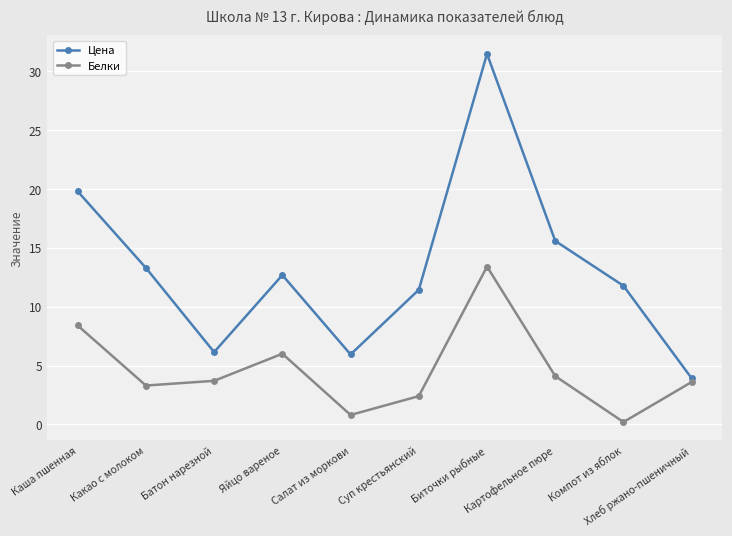

Between Яйцо вареное and Компот из яблок, which series saw the biggest shift?

Белки